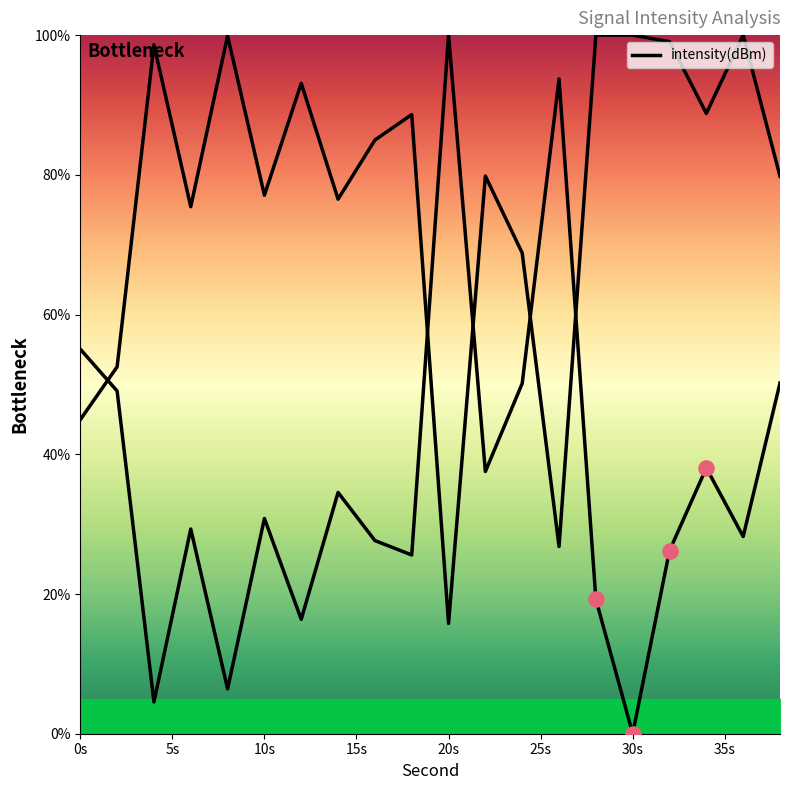

Between 30 and 14, which is larger?

14